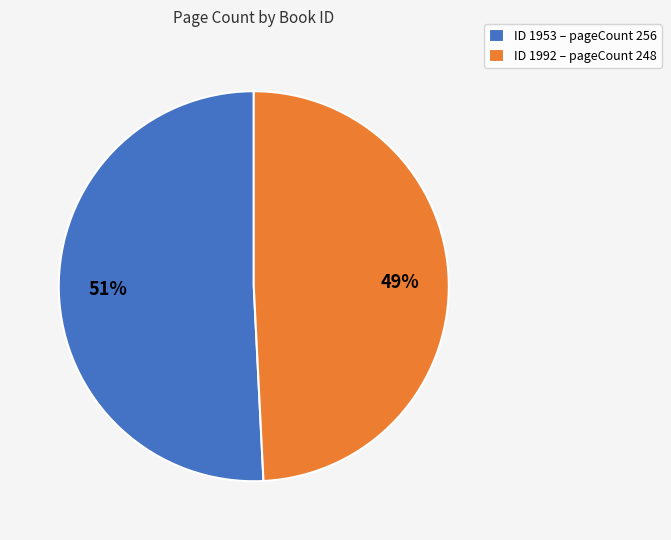

Count the number of slices in the pie.

2